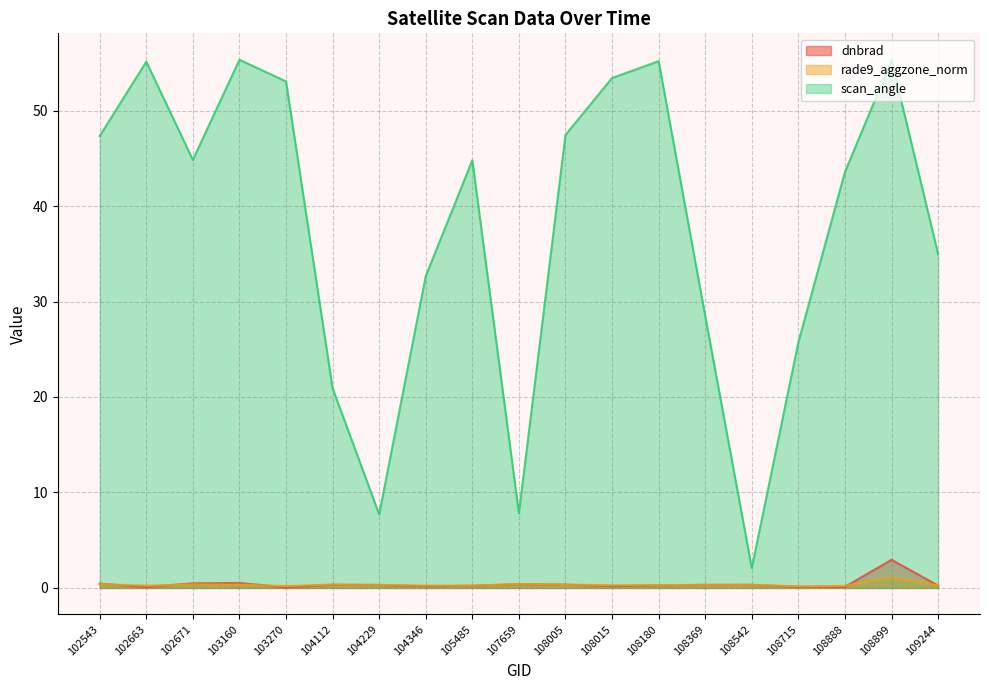

Which series has the largest total across all categories?

scan_angle